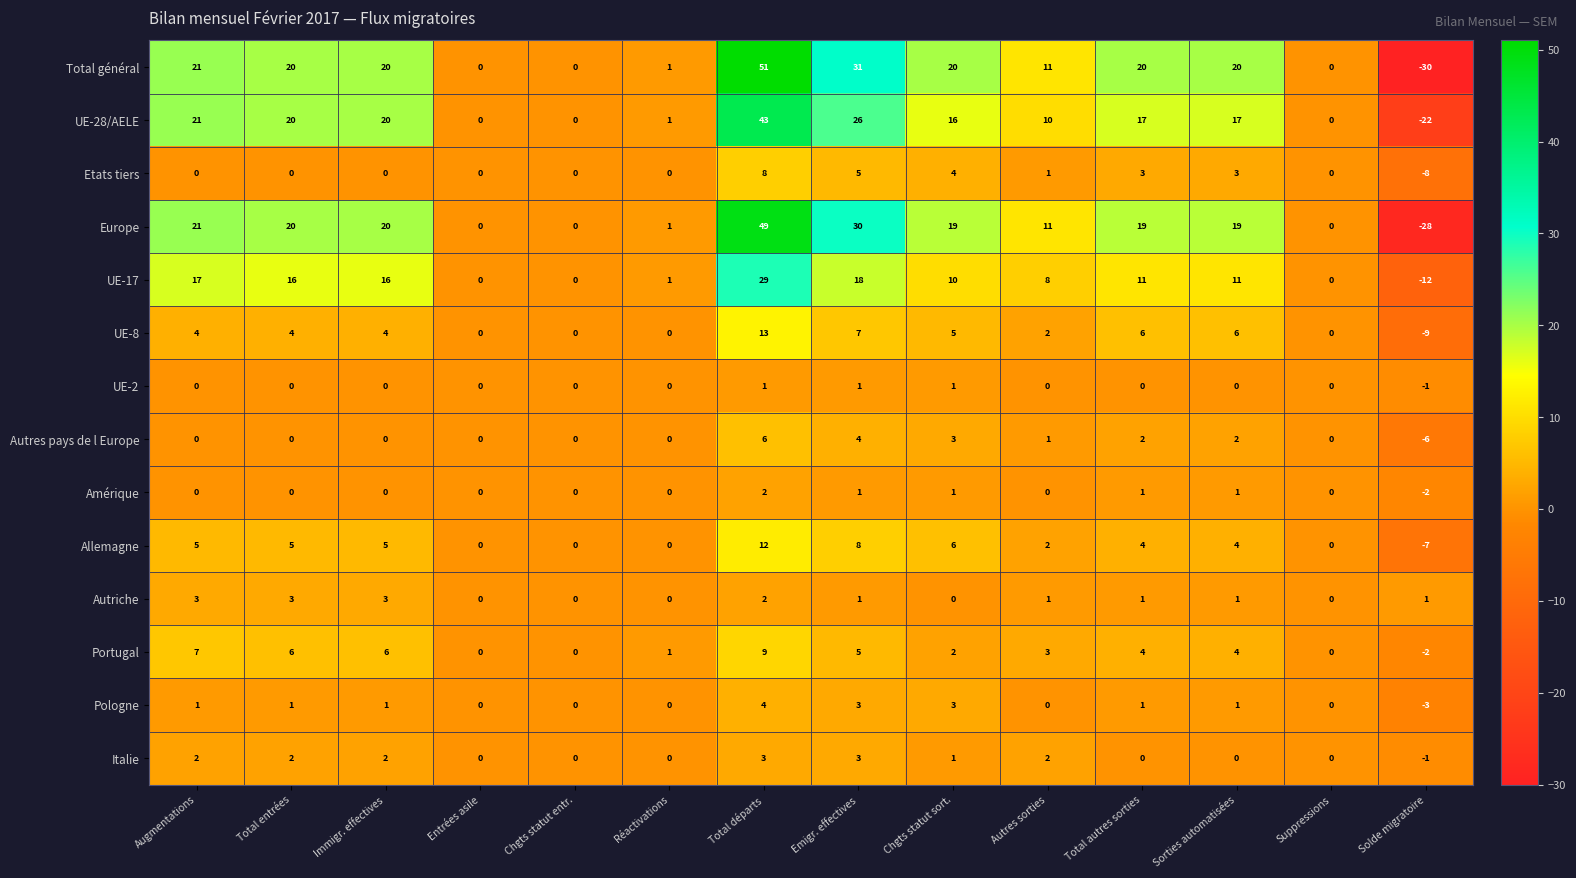

Between Immigr. effectives and Emigr. effectives, which series saw the biggest shift?

Total général